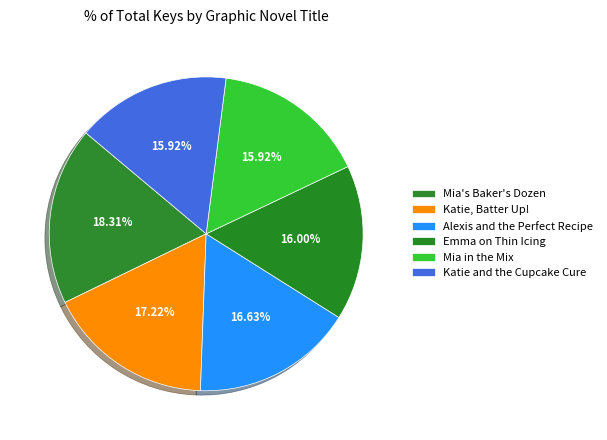

To the nearest percent, what is the average slice percentage?

17%